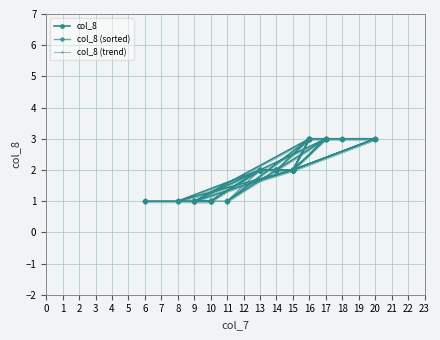

True or false: col_8 (sorted) has a value of 1.4 at 9.

False